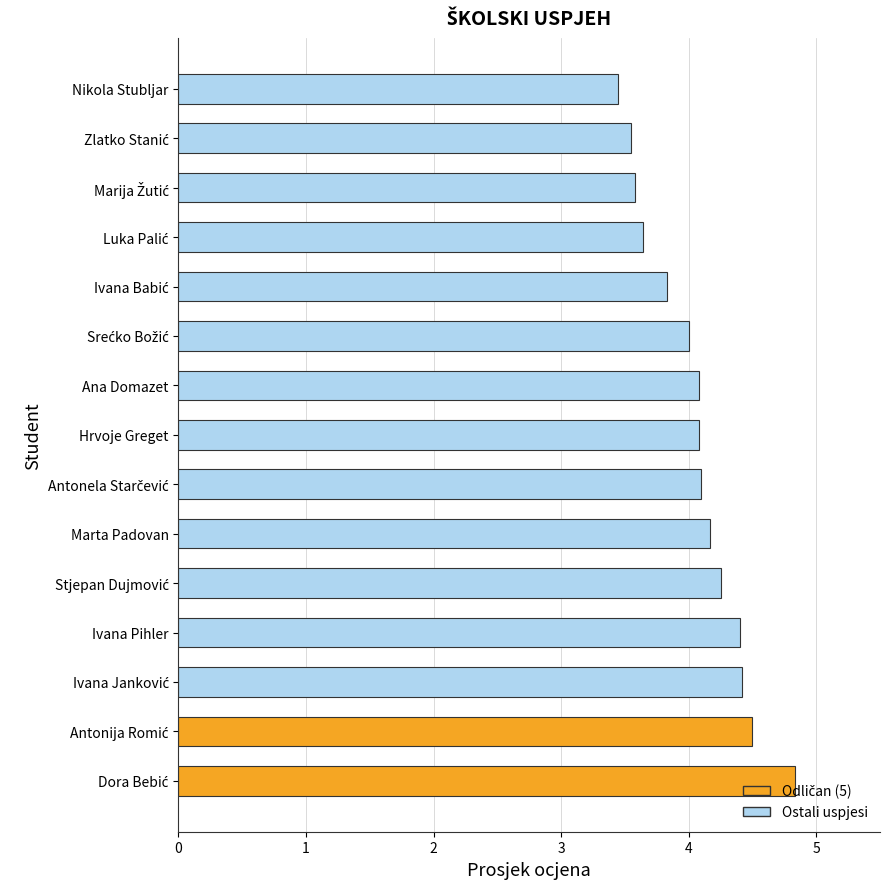

What is the smallest value displayed?

3.5